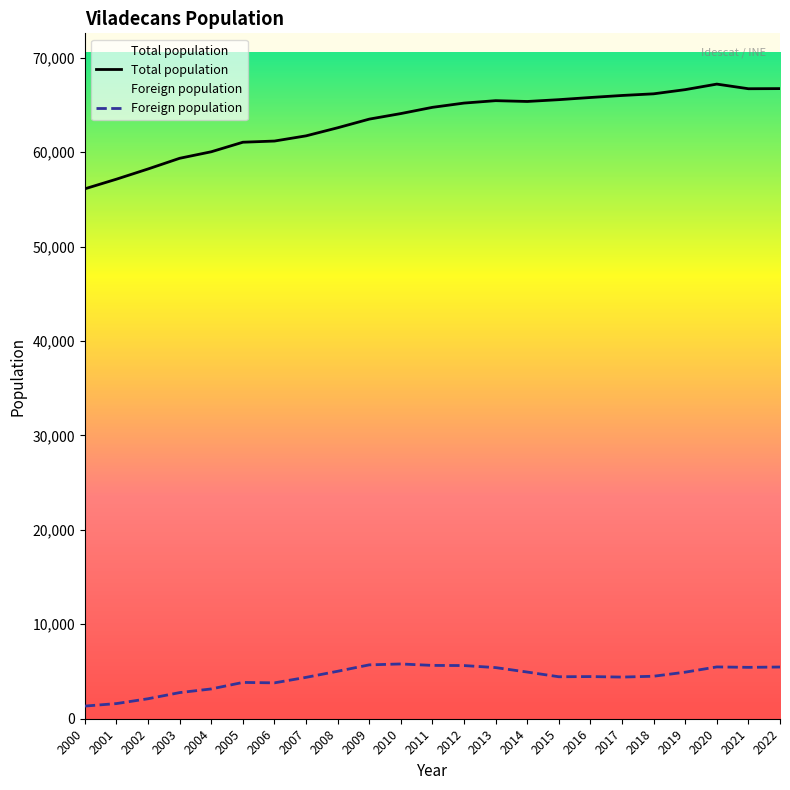

What is the difference between the second highest and minimum values in the Total population series?

10608